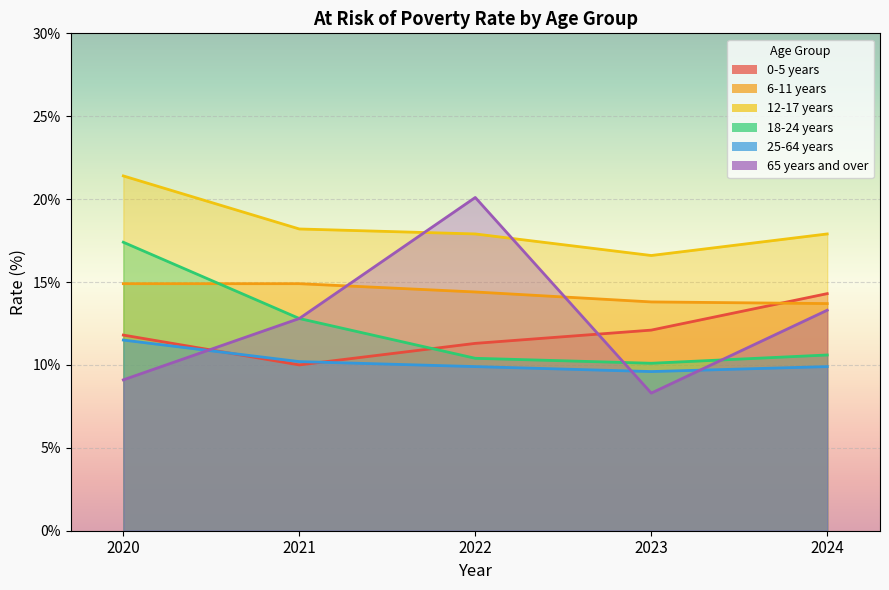

The value of 0-5 years at 2020 is 11.8. True or false?

True